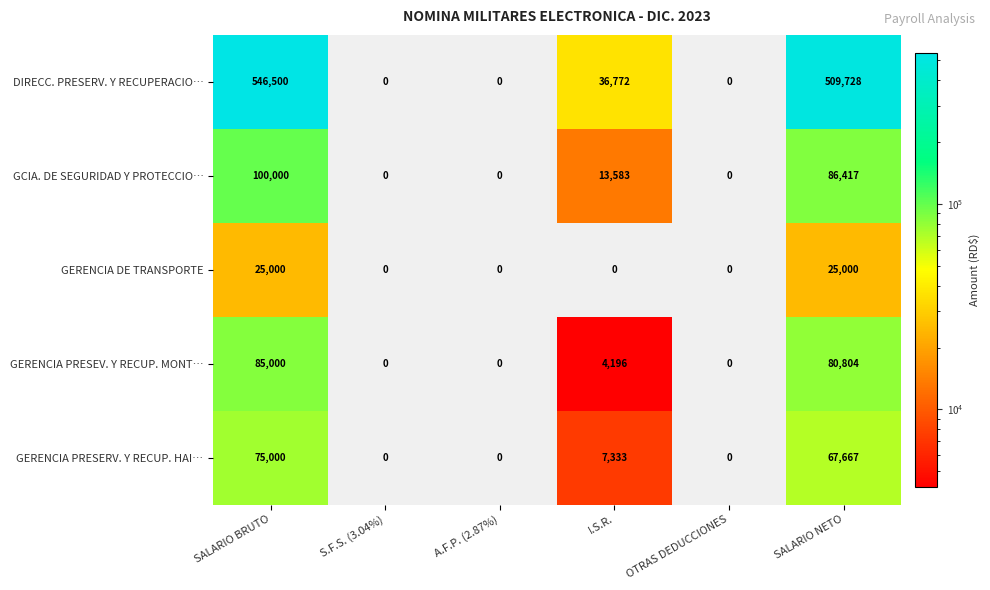

Count the GERENCIA DE TRANSPORTE values in the range 0 to 25000.

6